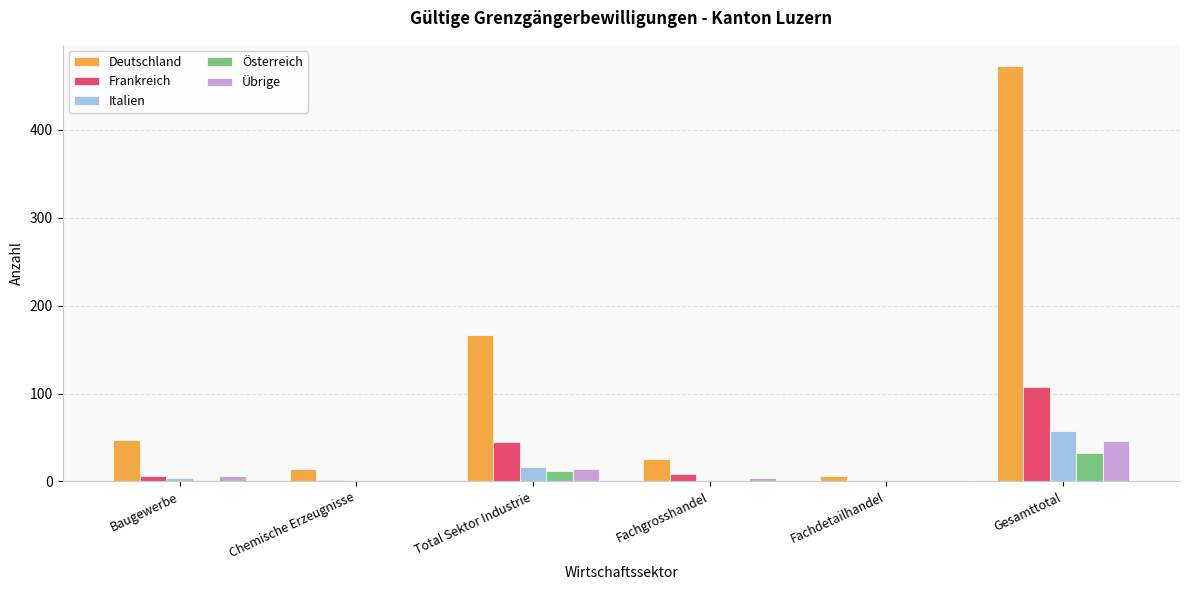

What is the maximum value for Frankreich?

108